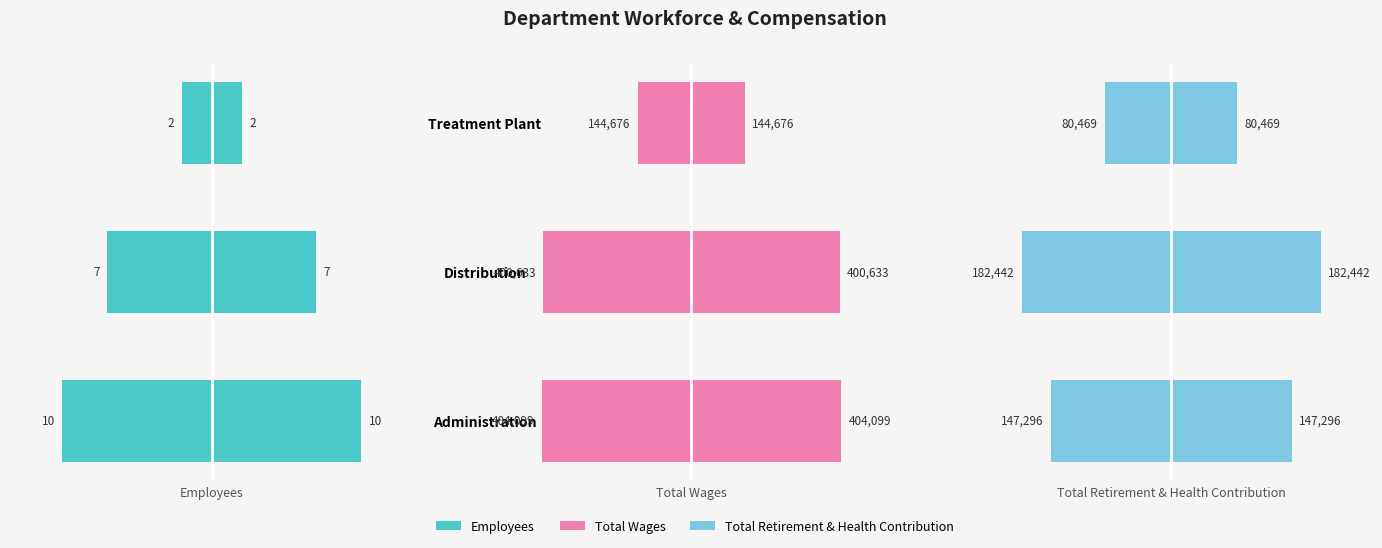

What is the value of the Employees bar at the 3rd from the left?

2